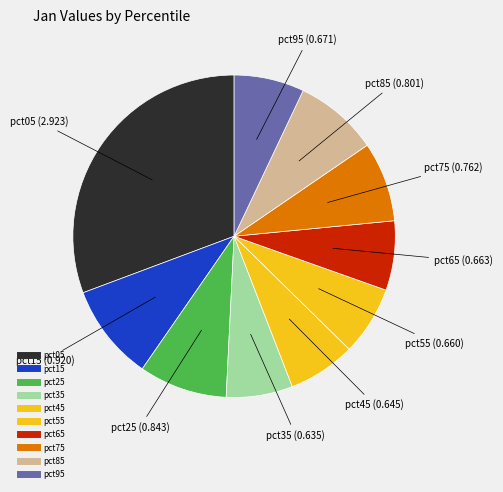

To the nearest percent, what percentage of the pie is pct55?

7%